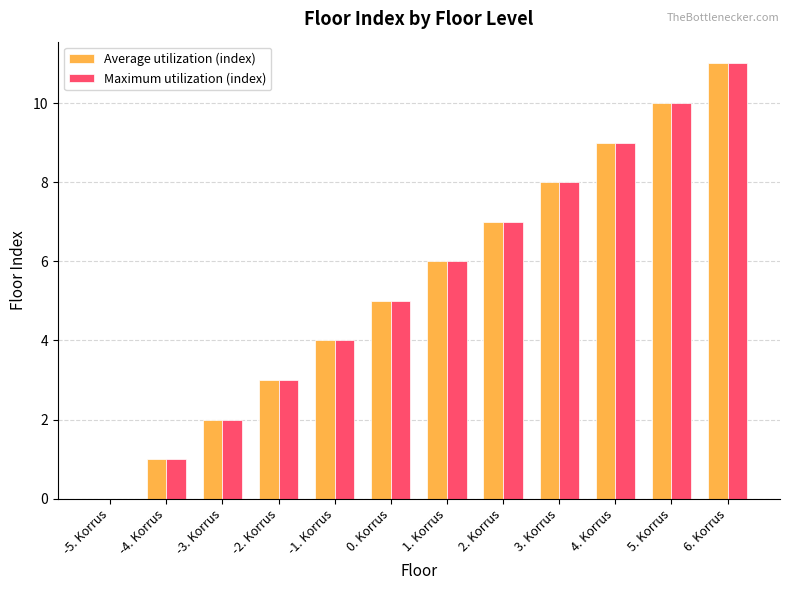

How many data points does each series have?

12